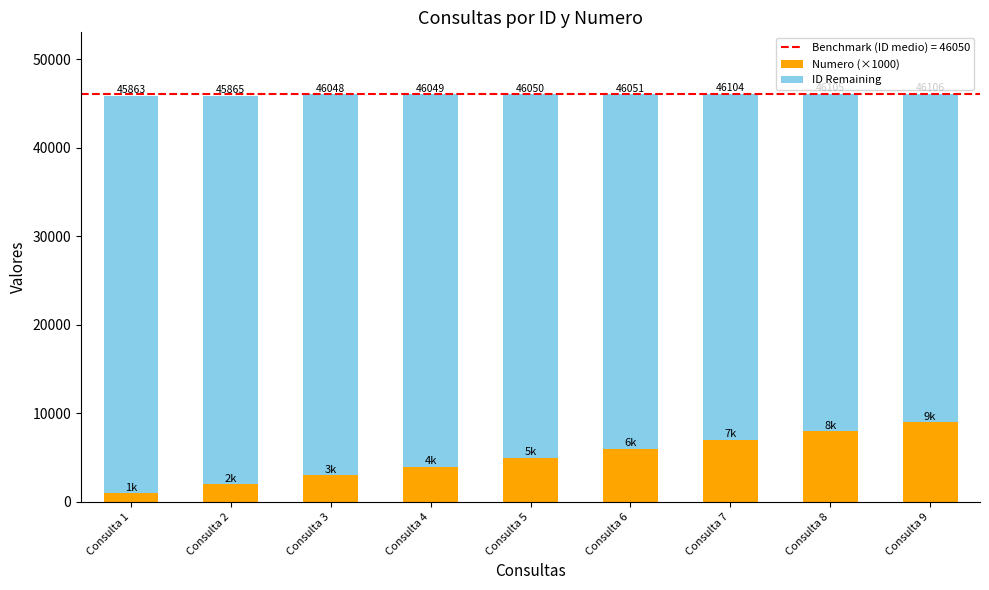

How many bars are there in total?

9